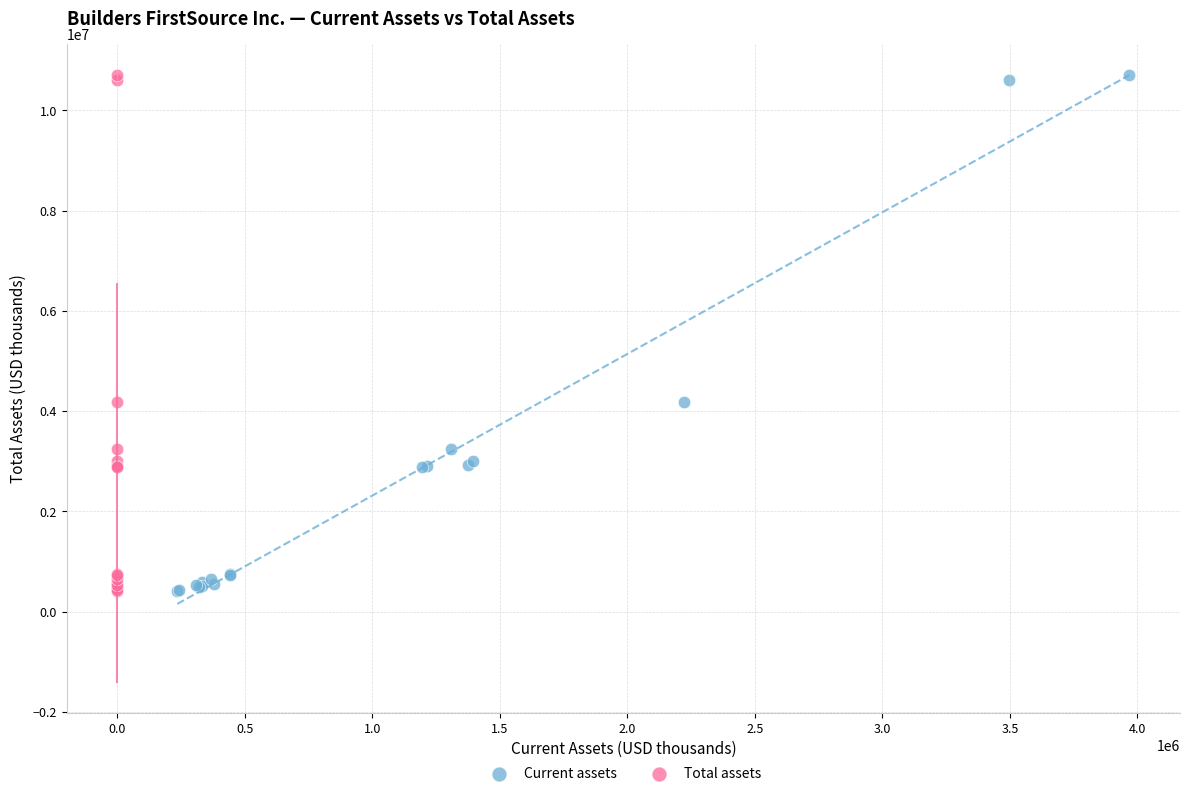

What are all the series names shown in the legend?

Current assets, Total assets